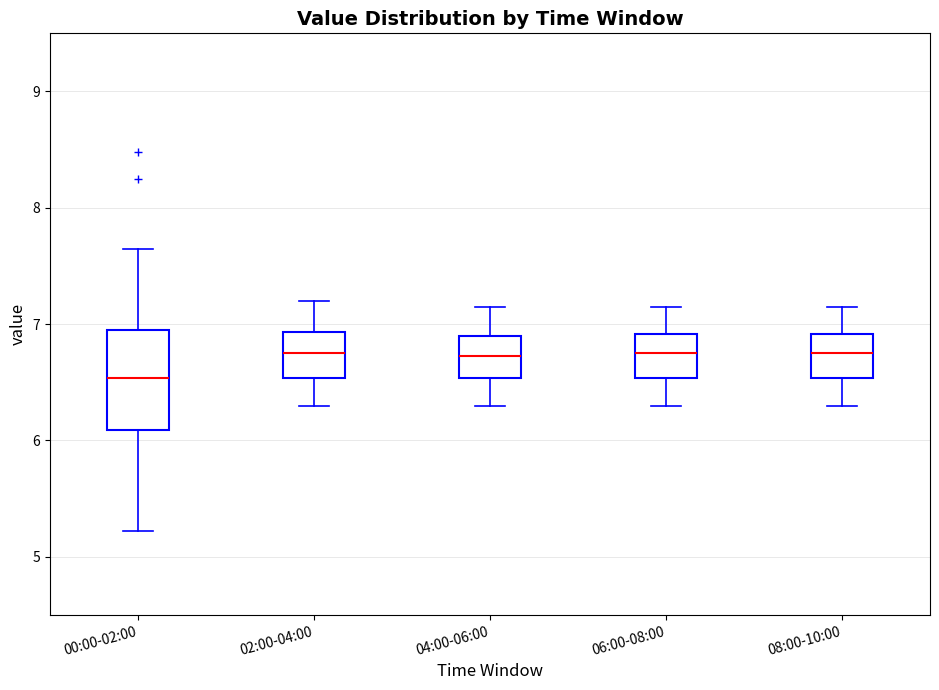

Which box's median line is the lowest?

00:00-02:00